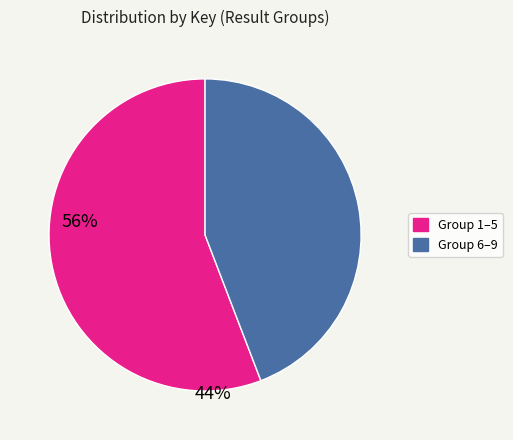

Is there a majority slice in this chart?

Yes